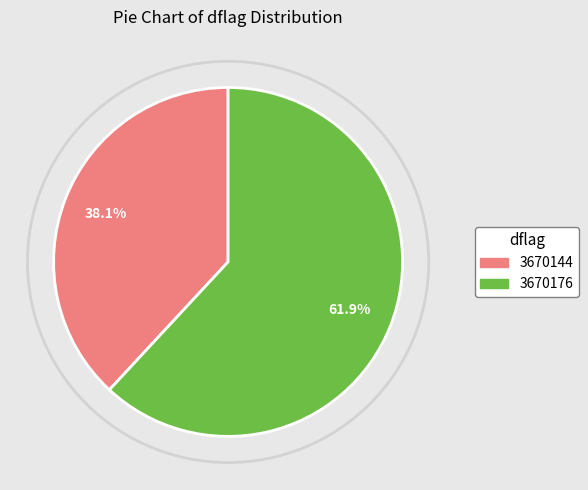

To the nearest percent, what is the average slice percentage?

50%